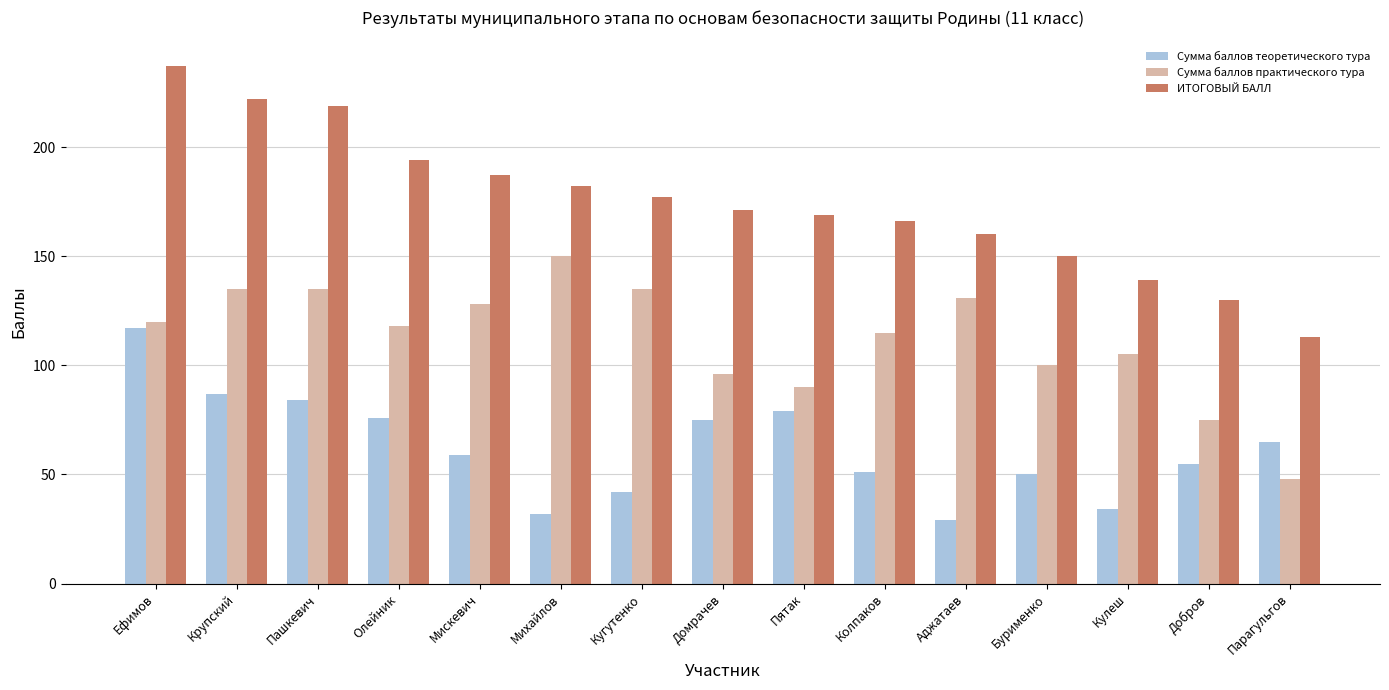

The Сумма баллов практического тура series shows 207 at Пашкевич. True or false?

False